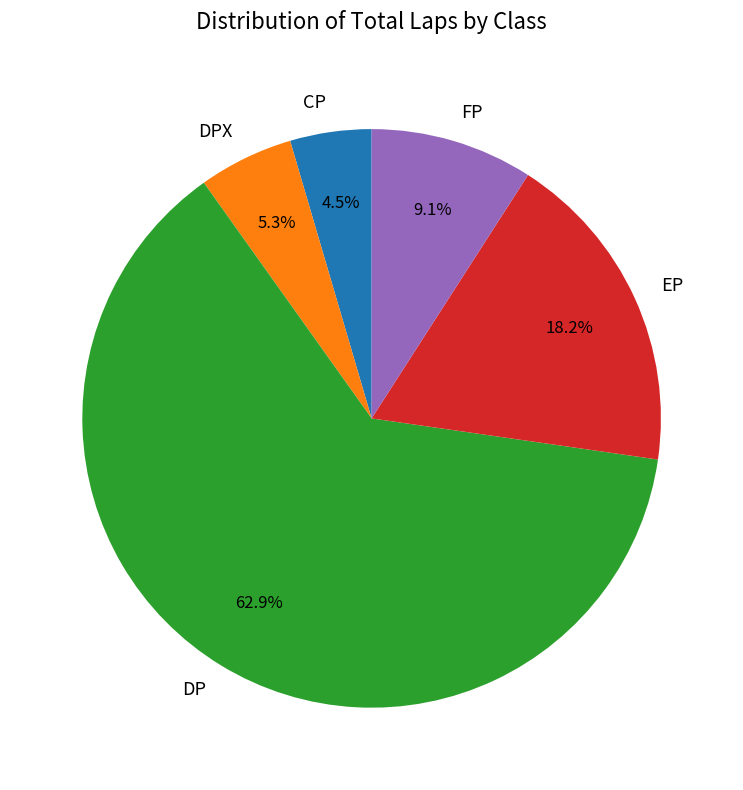

Which has a higher value, DP or FP?

DP